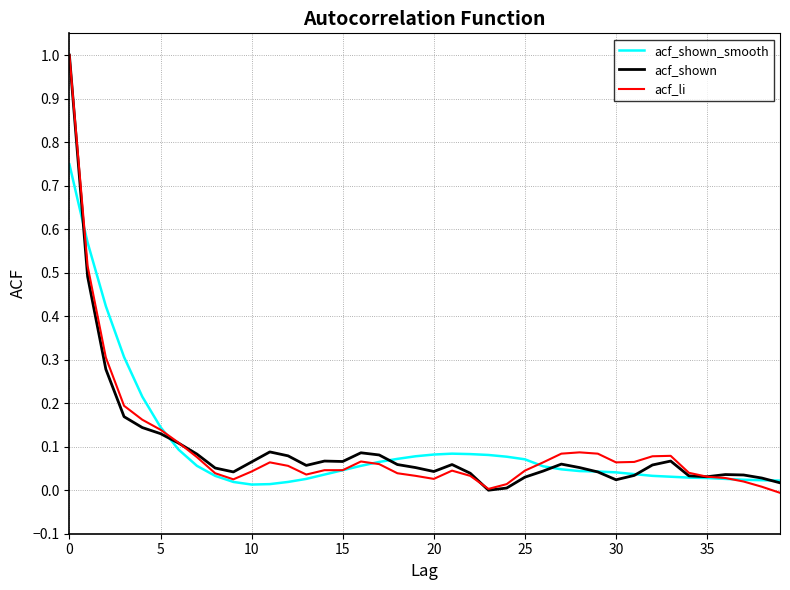

What is the maximum value for acf_li?

1.0